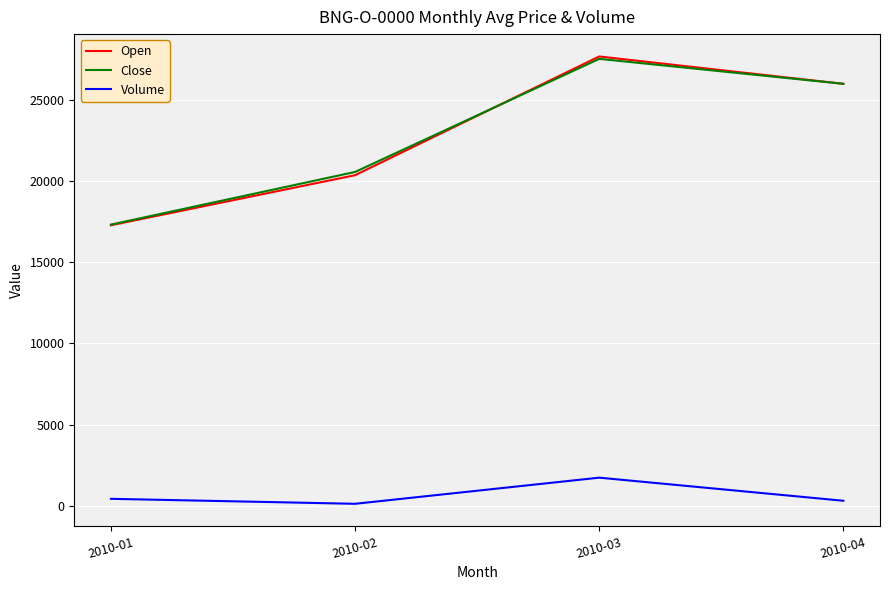

True or false: Open and Volume intersect in this chart.

False